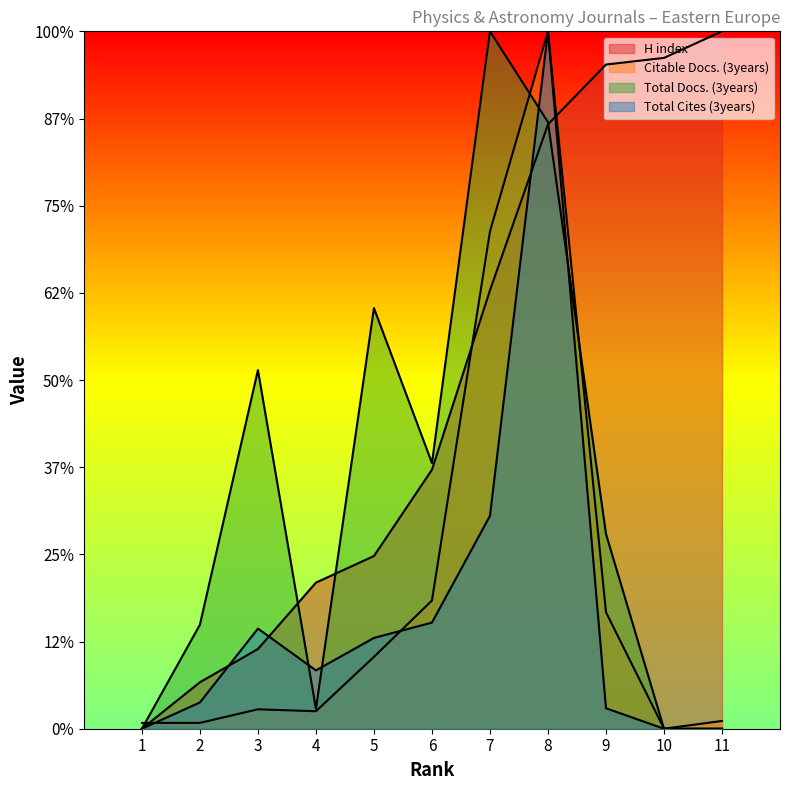

How many lines are shown in the chart?

4